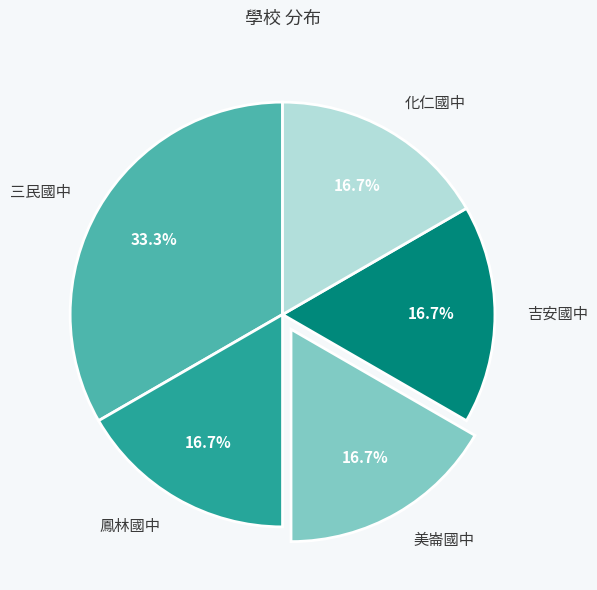

True or false: 三民國中 accounts for 22% of the total.

False